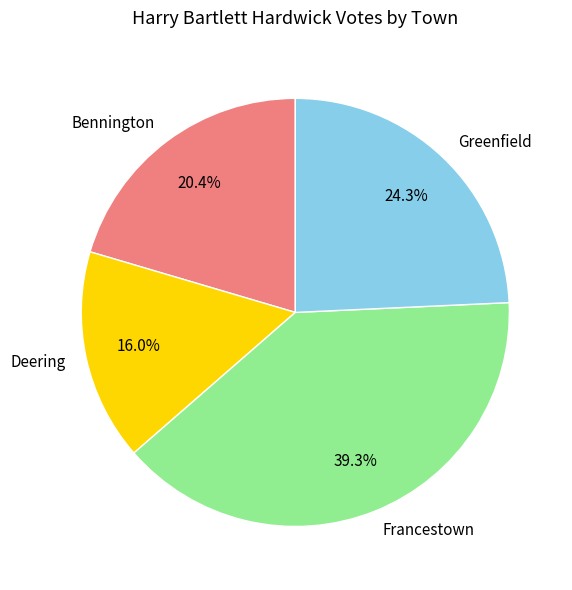

Combined, do Greenfield and Bennington account for over 50%?

No